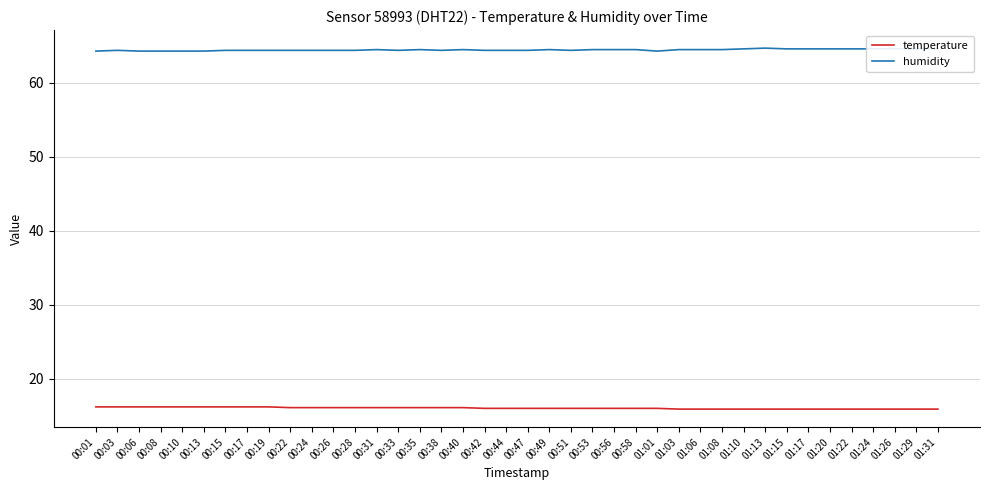

What position from the right is 00:08?

37